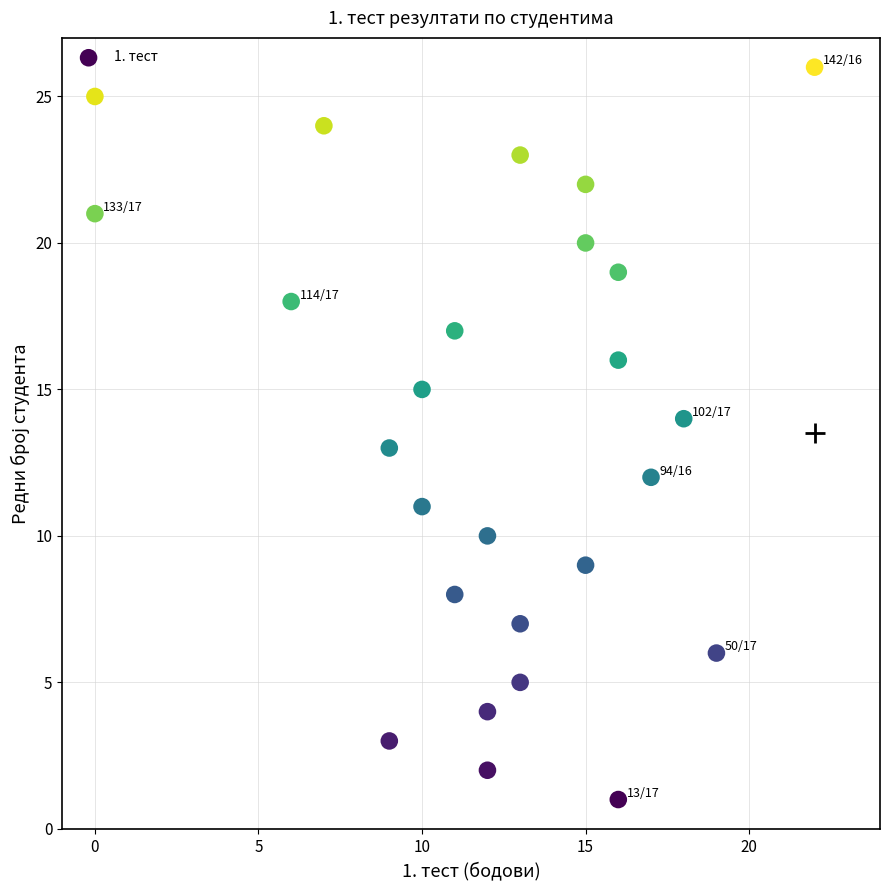

What is the range of Y values (max minus min)?

25